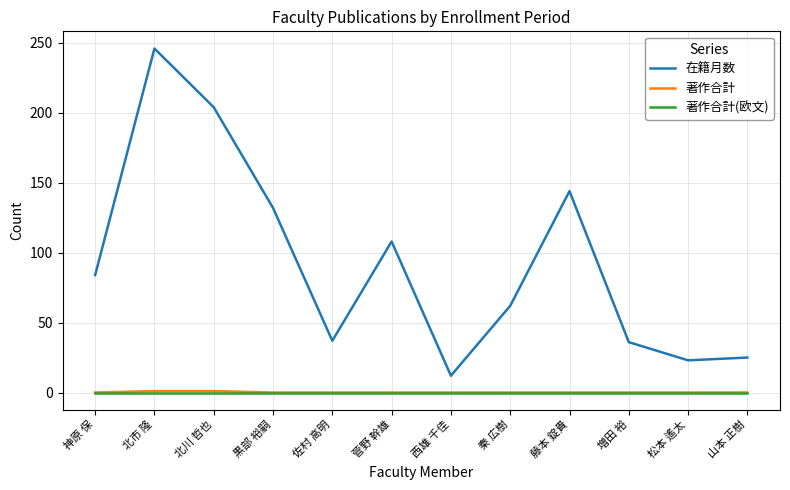

What is the maximum value for 著作合計?

1